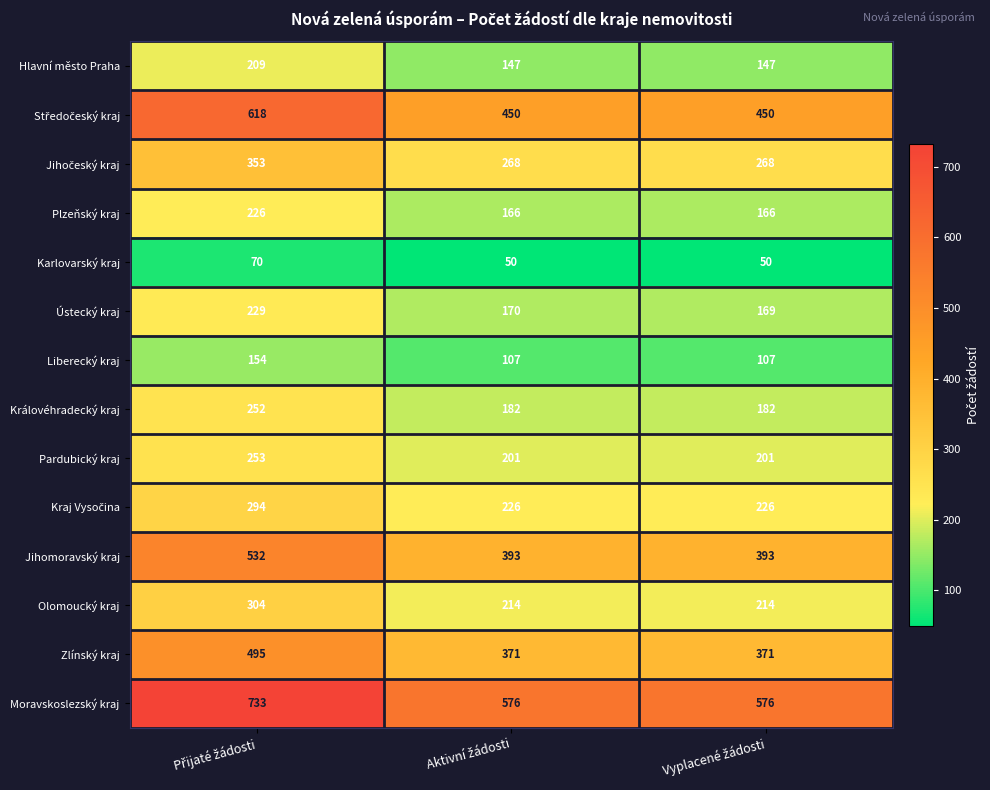

How many Liberecký kraj values are between 107 and 154?

3